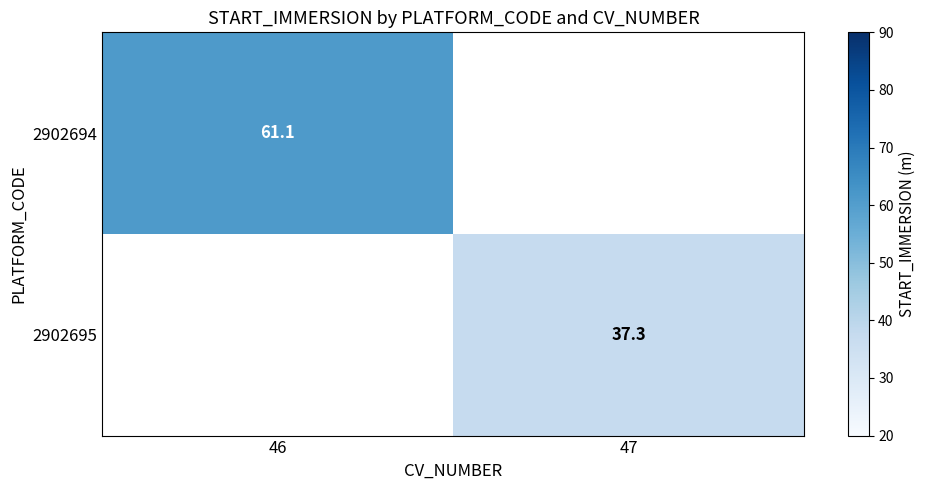

At 46, list the series in order from largest to smallest.

2902694, 2902695